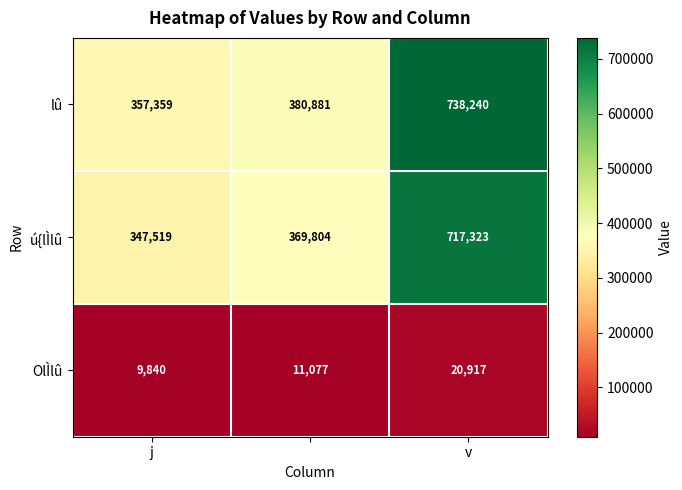

Rank the series by their maximum value, from lowest to highest.

OlÌlû, ú{lÌlû, lû